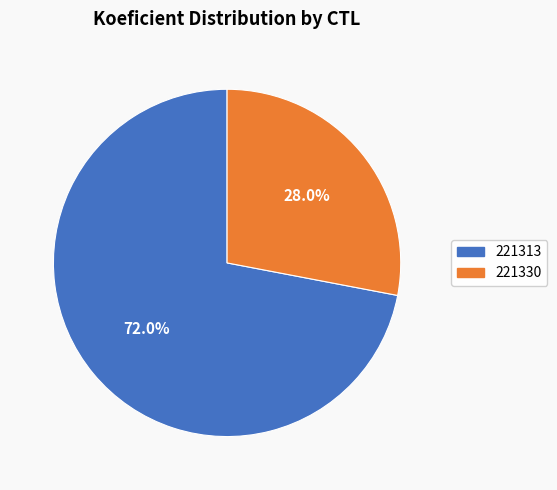

To the nearest percent, what portion does 221313 represent?

72%